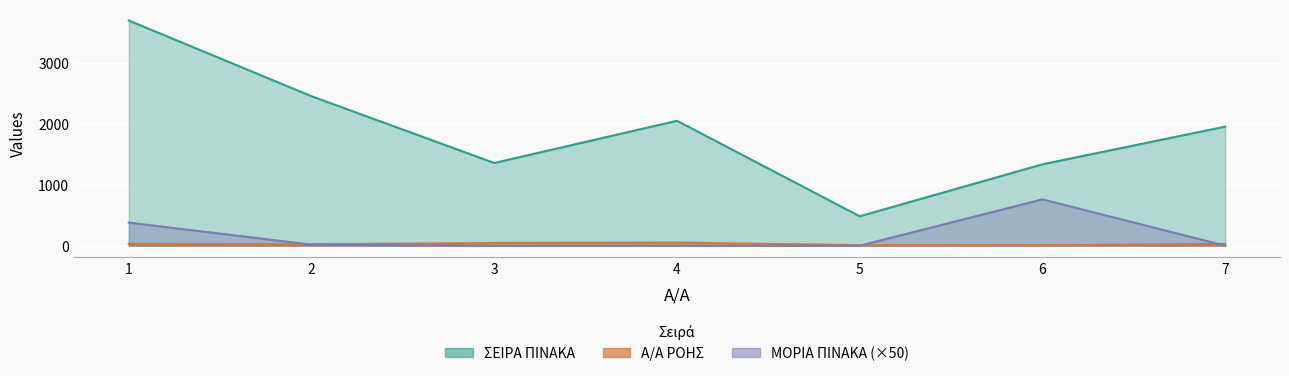

How many values in the Α/Α ΡΟΗΣ series are below 30?

3